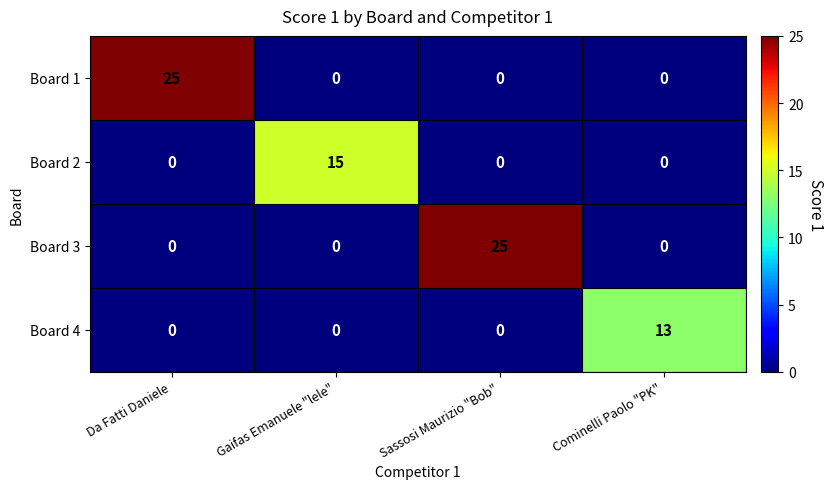

What is the sum of all Board 2 values?

15